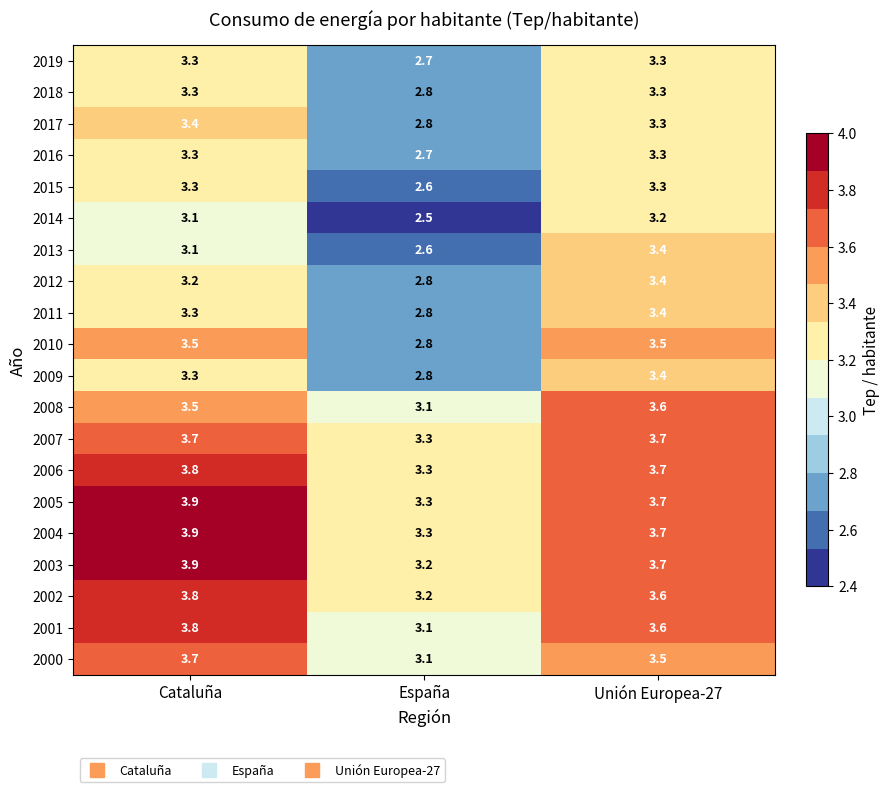

What is the spread (max minus min) of values at Cataluña?

0.8